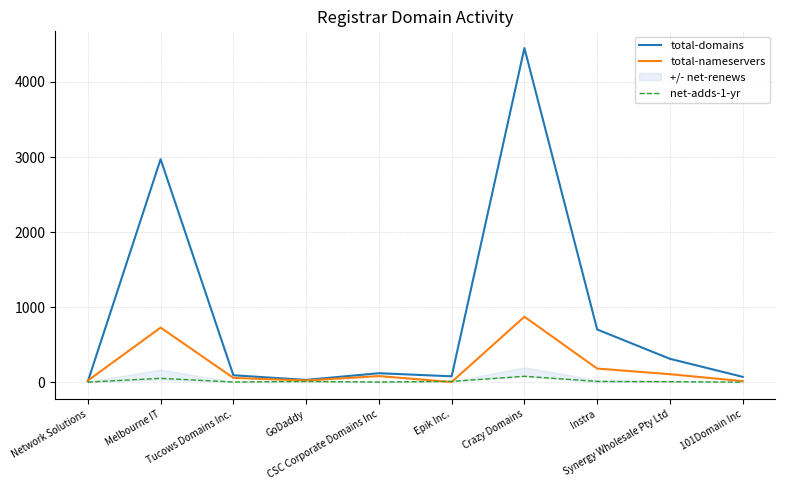

After their last crossing, which series has the higher values: net-adds-1-yr or total-nameservers?

total-nameservers